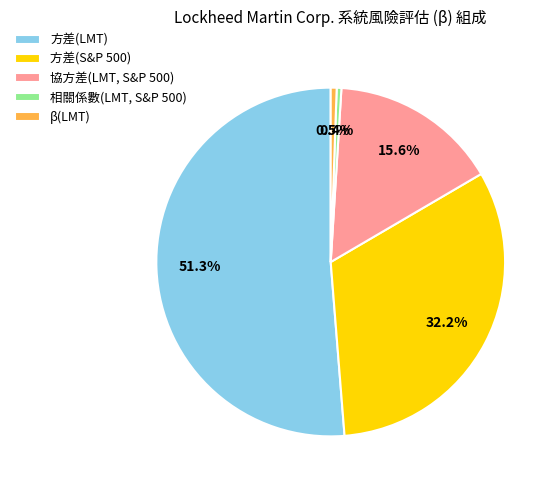

Does any single category account for the majority?

Yes